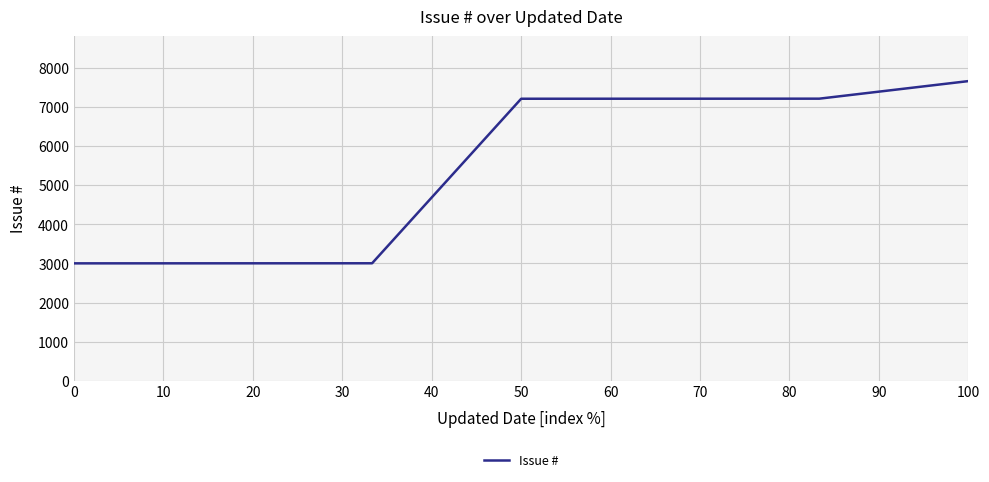

What is the difference between the maximum and second lowest values?

4660